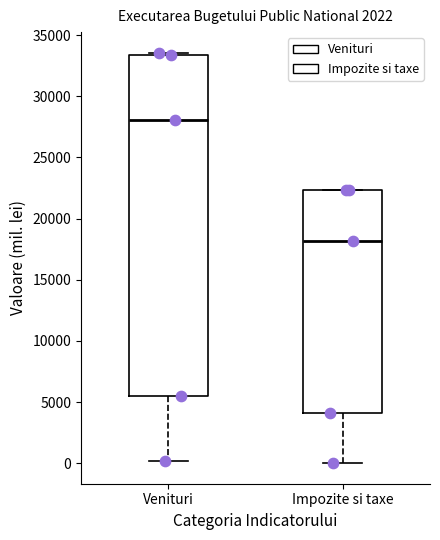

Where is the upper edge of the box for Venituri on the y-axis? The values are not printed on the chart, so give them approximately, as read against the axis.

33500